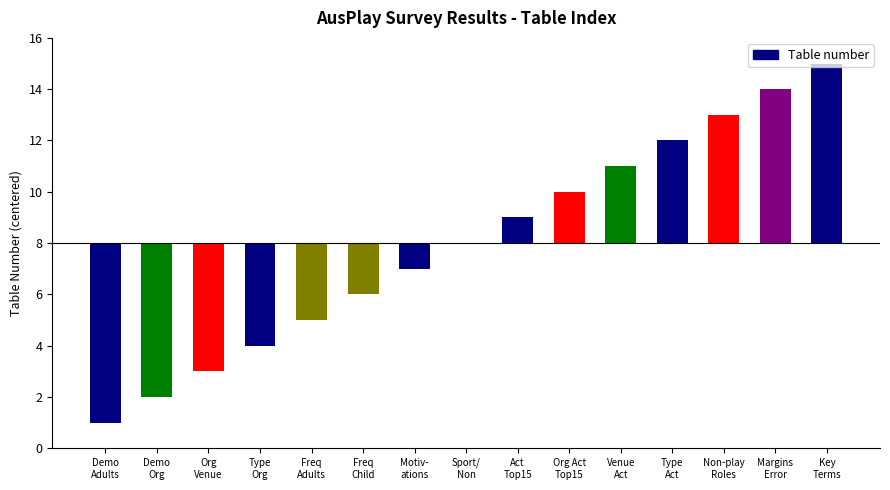

Reading left to right, list all the values displayed in this chart.

-7	-6	-5	-4	-3	-2	-1	0	1	2	3	4	5	6	7